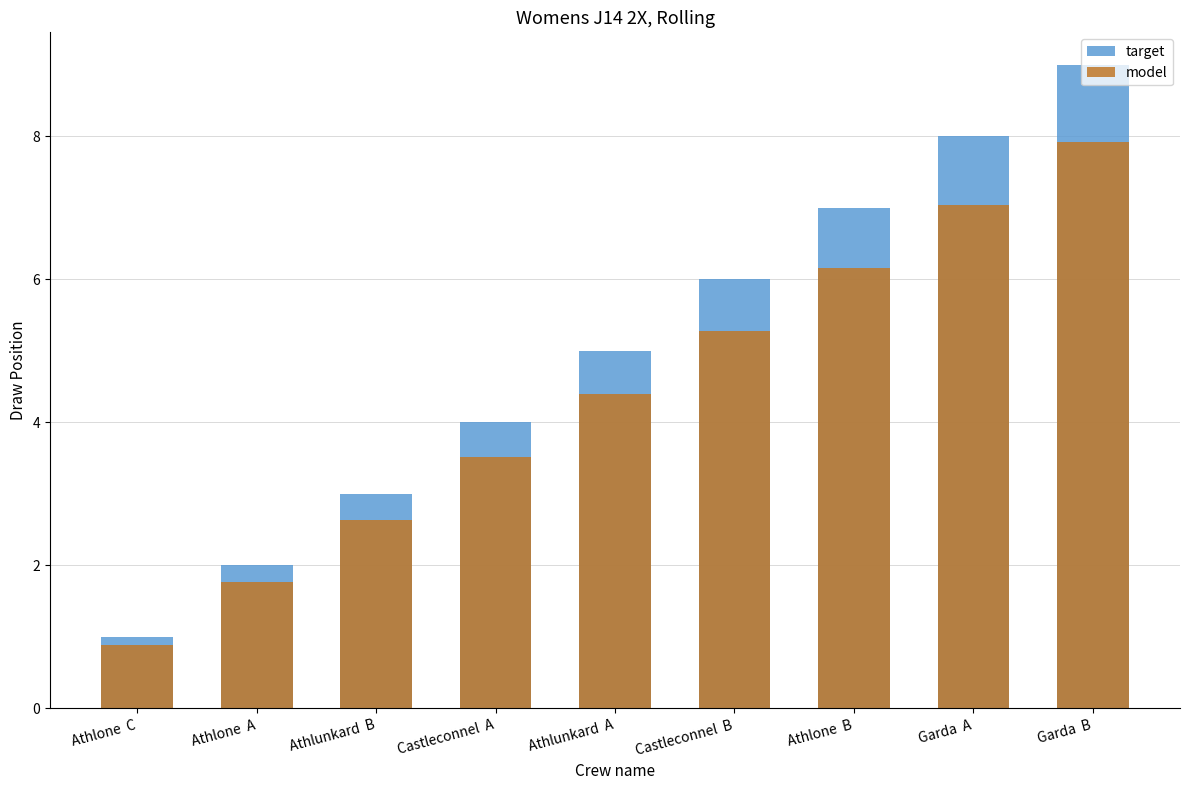

What are all the series names shown in the legend?

target, model